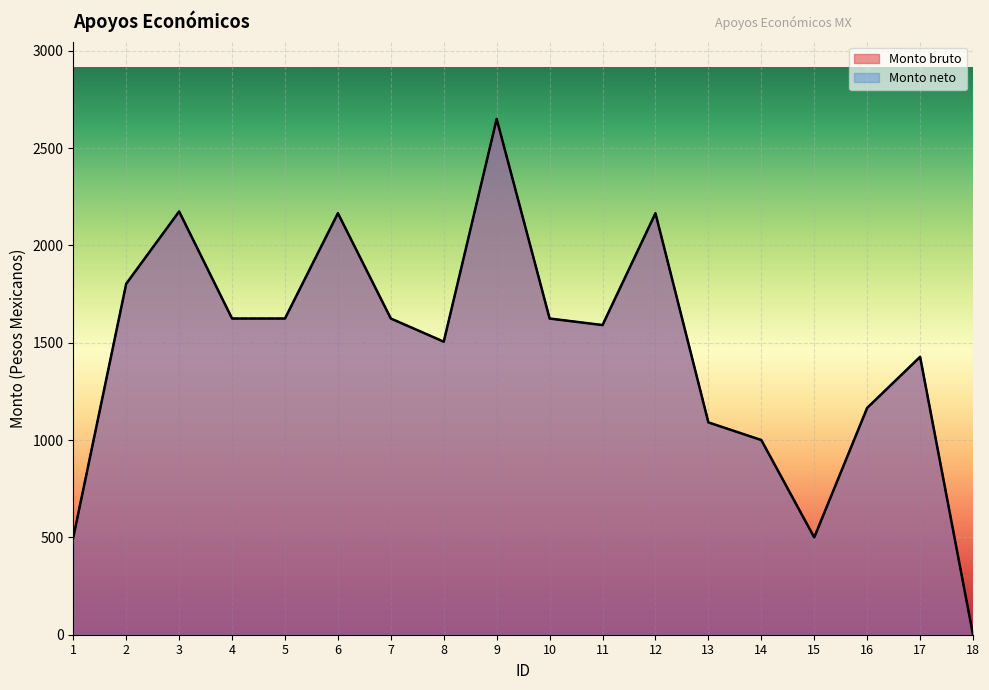

At which label does Monto bruto reach its minimum?

18